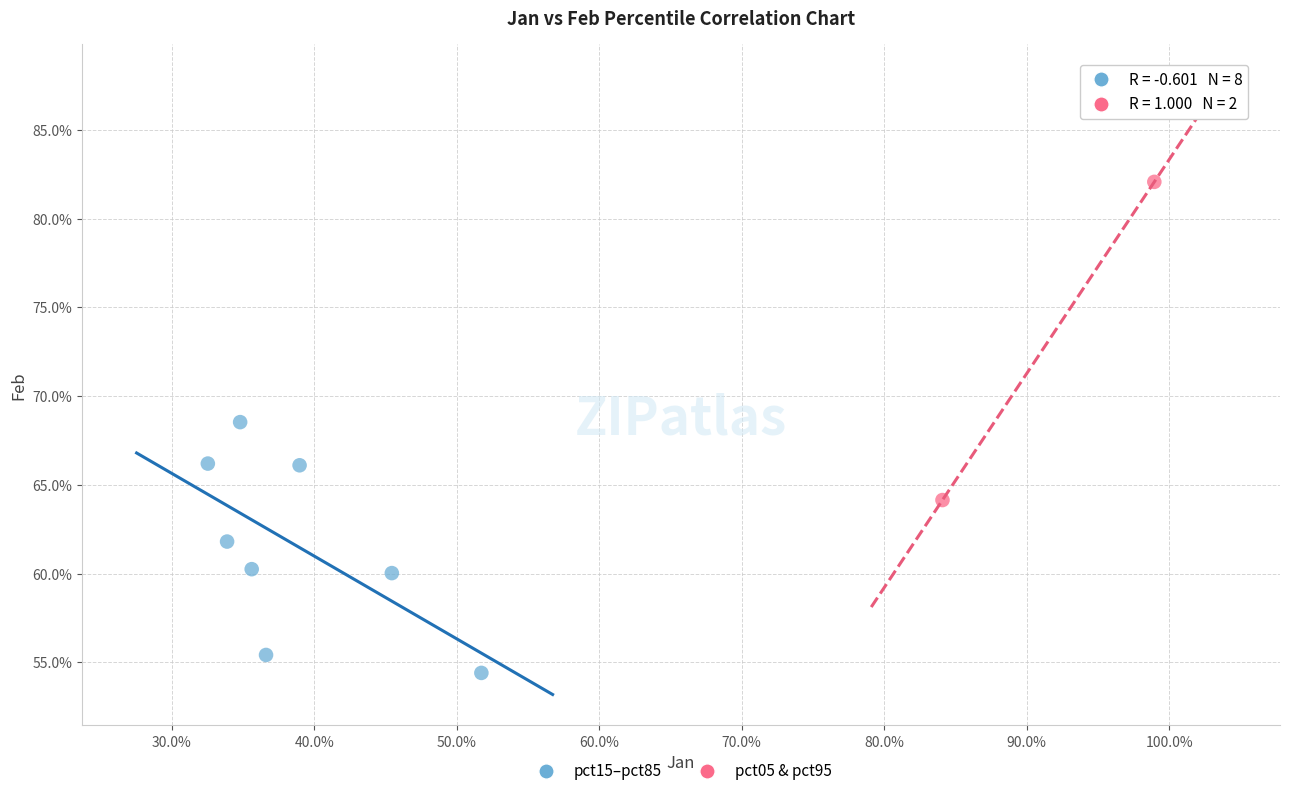

Which series contains the lowest Y value?

pct15–pct85